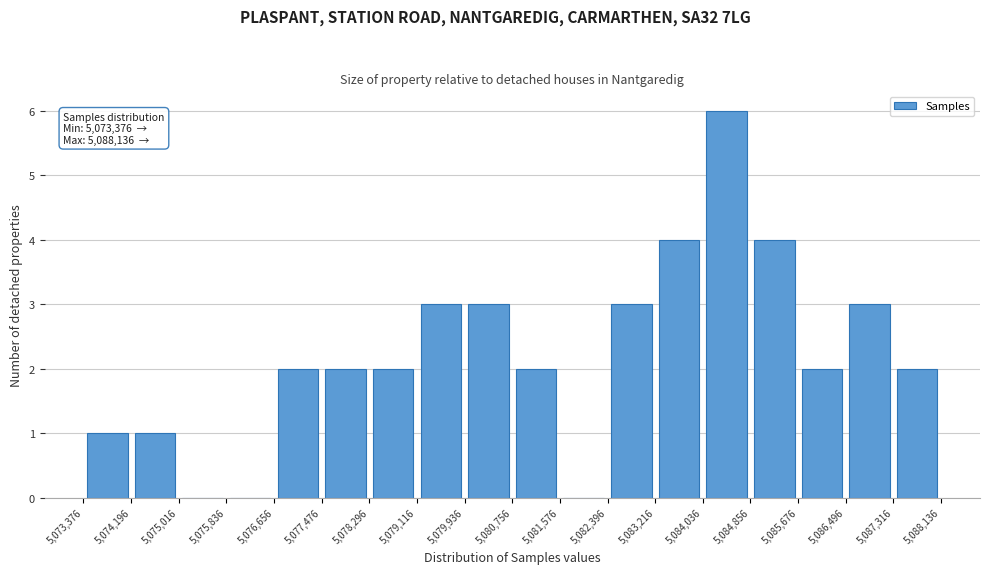

Which range on the x-axis has the tallest bar?

5,084,036 to 5,084,856